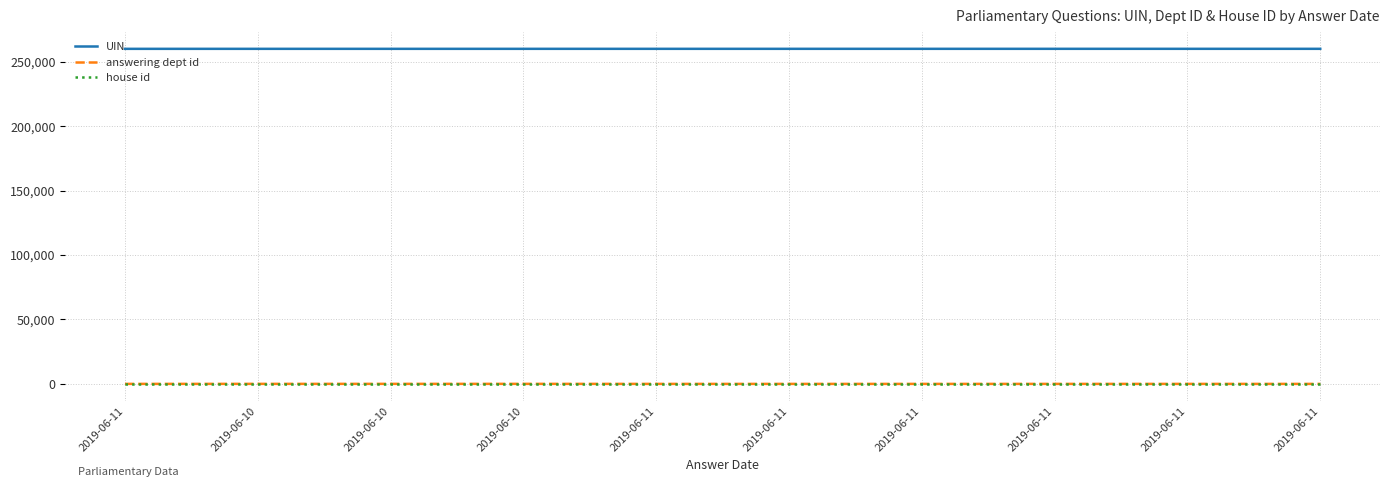

True or false: UIN and house id intersect in this chart.

False